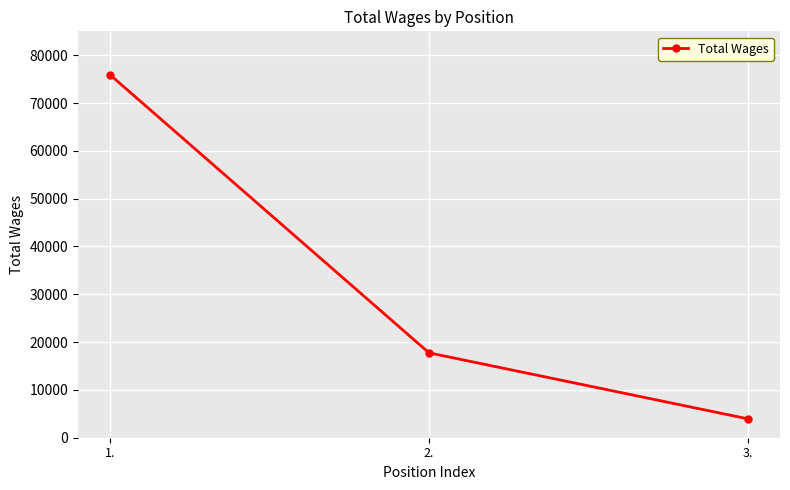

List the labels in order of value, smallest first.

3., 2., 1.